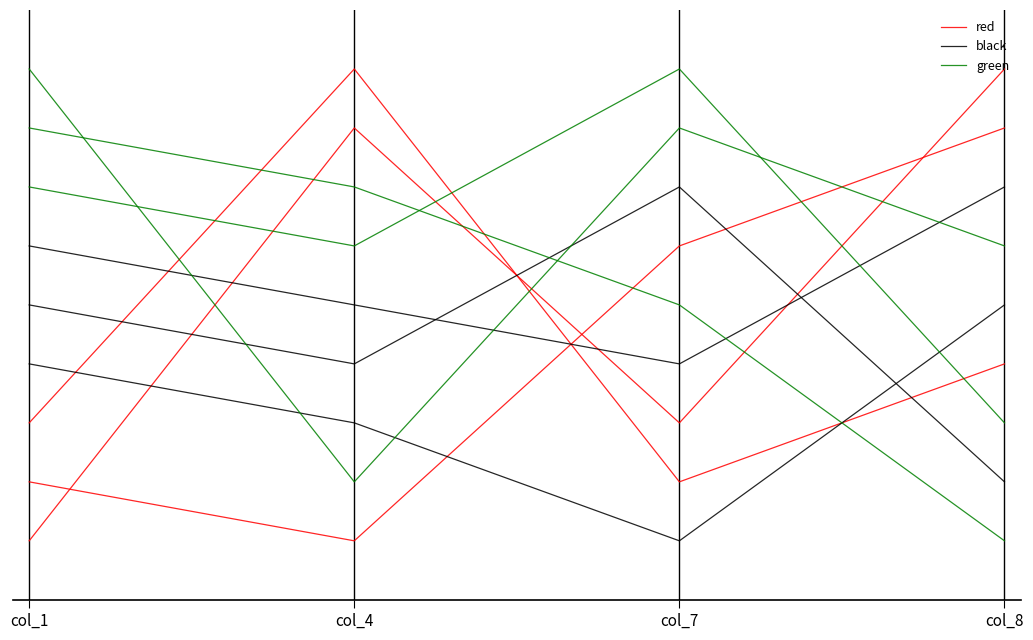

How many intersections are there between red and green?

3